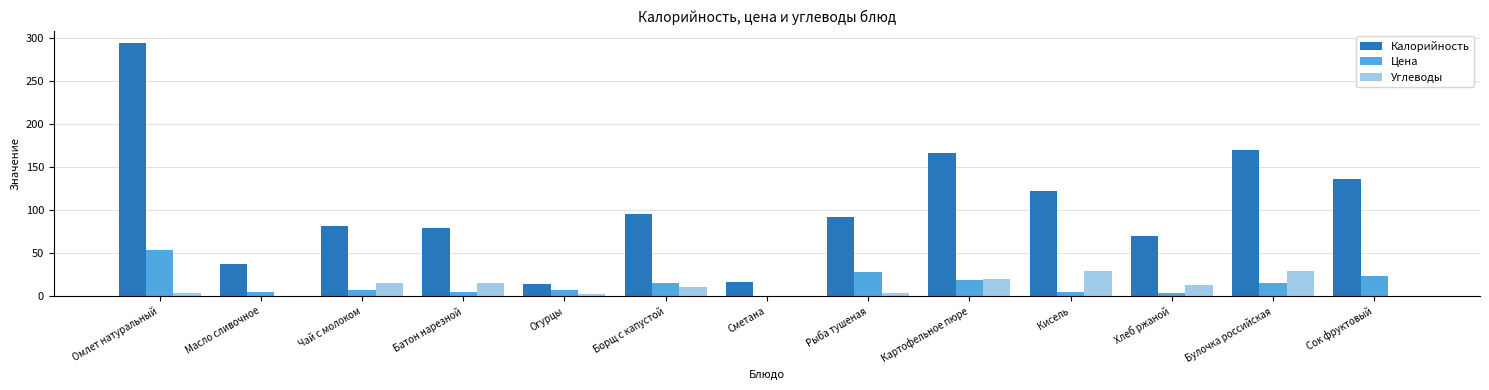

Read the Углеводы value at Чай с молоком.

15.9